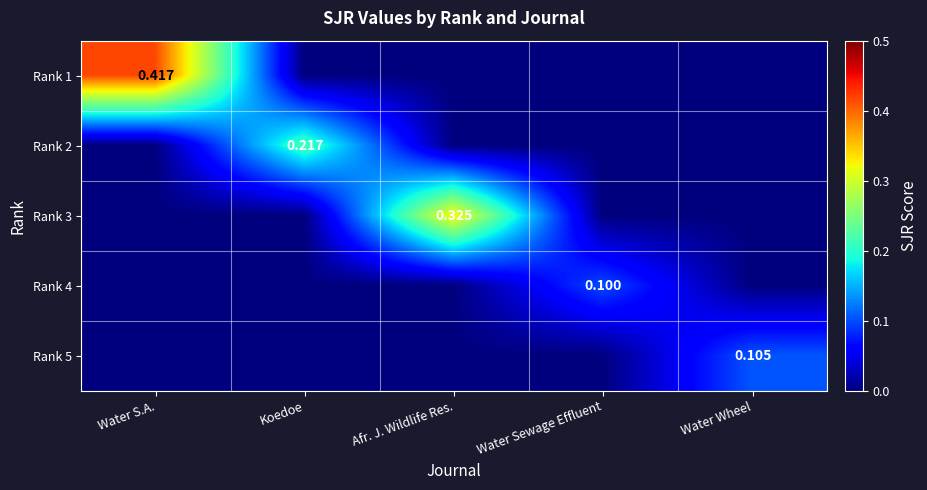

What is the difference between the maximum and minimum values in the Rank 4 series?

0.1